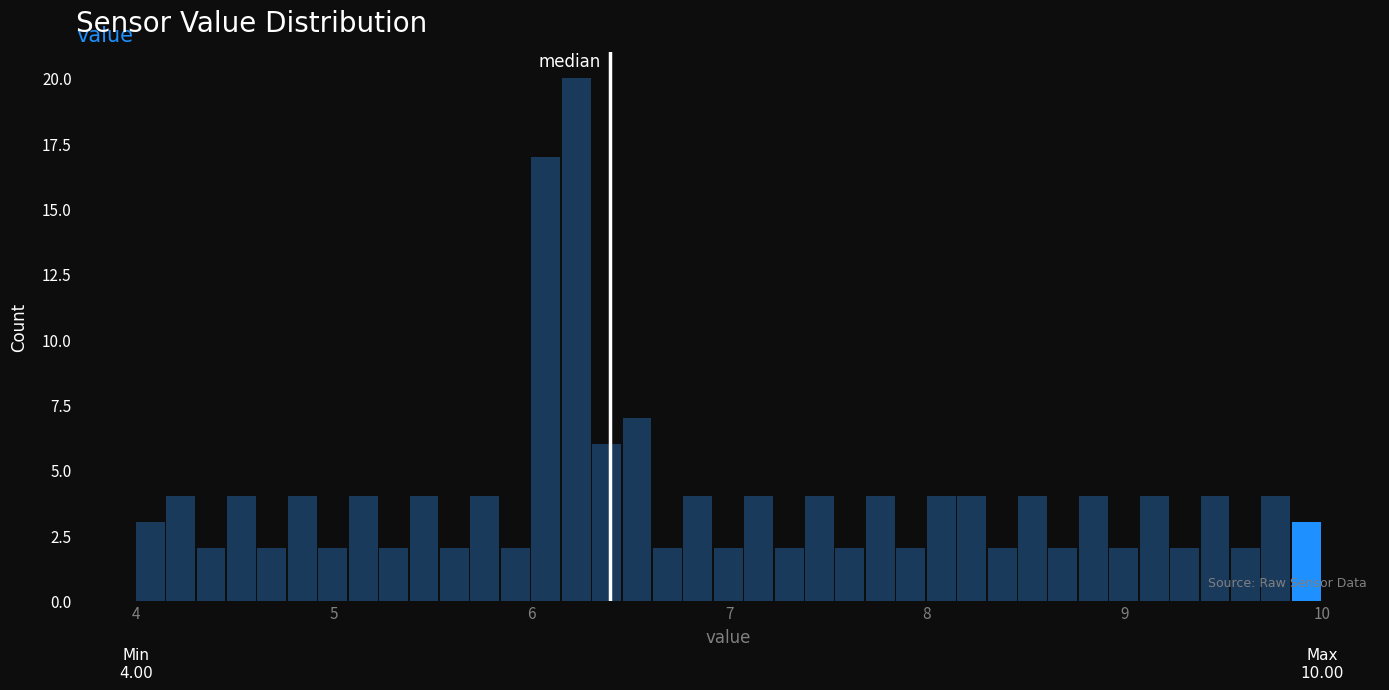

Read against the x-axis, roughly where is the centre of the tallest bar?

6.2